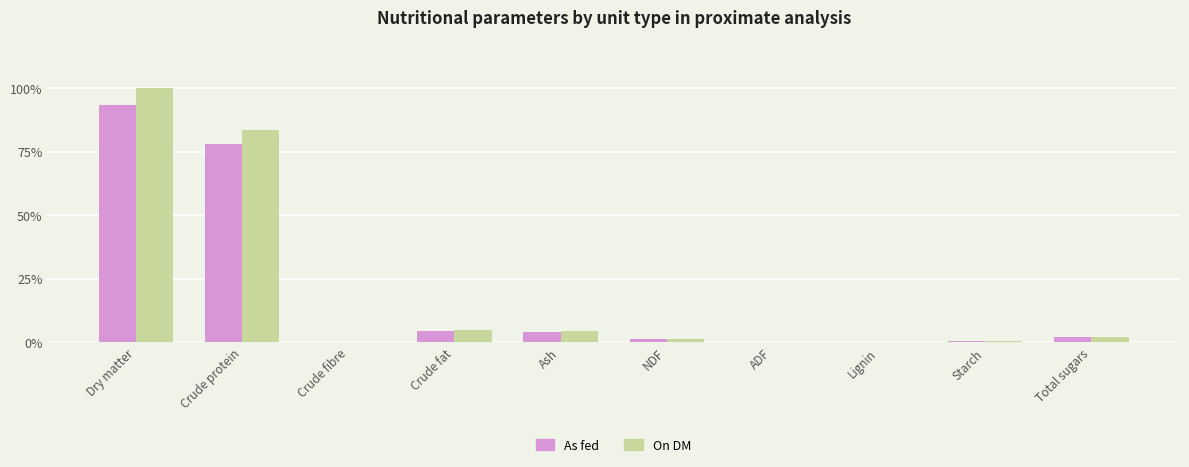

At which category is the sum across all series the highest?

Dry matter